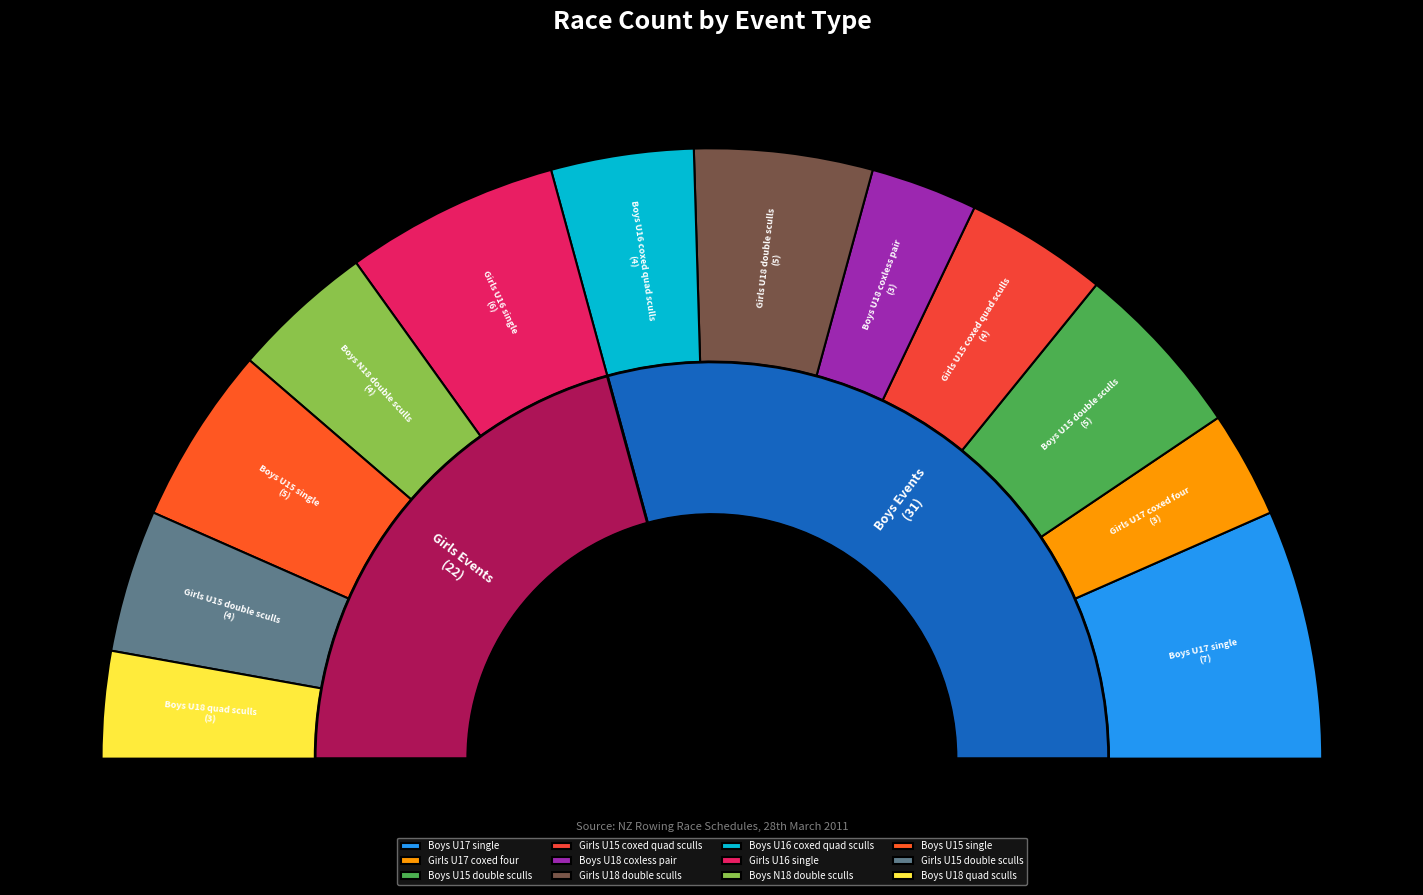

The Girls U15 double sculls slice represents 8% of the pie. True or false?

True